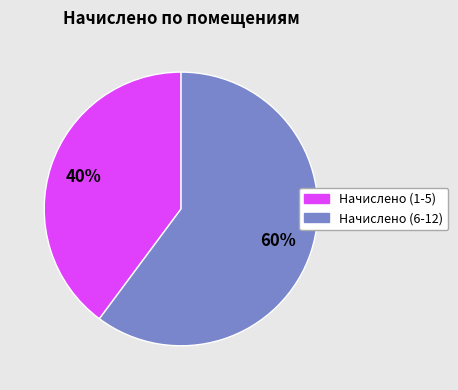

Is there any slice that represents more than half of the pie?

Yes